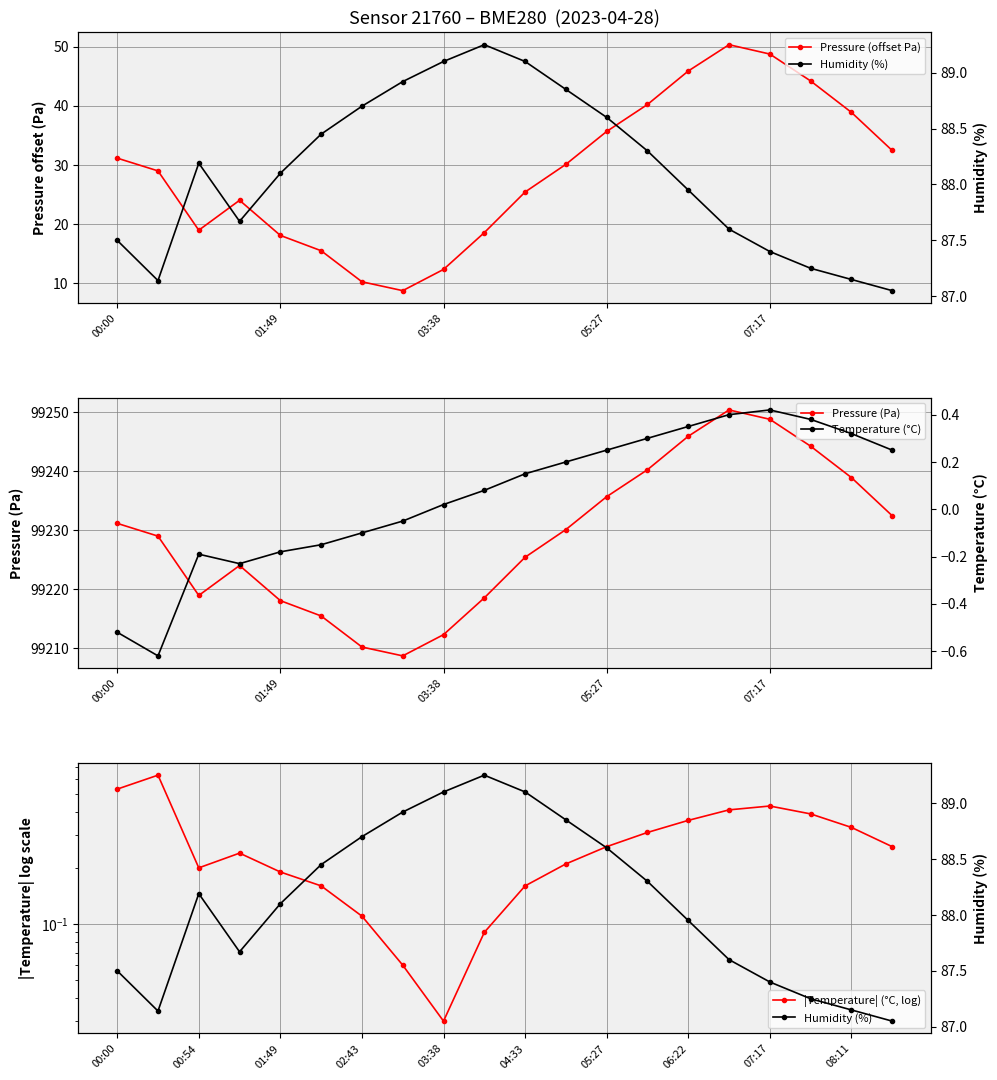

What is the sum of all Pressure (Pa) values?

1984578.6